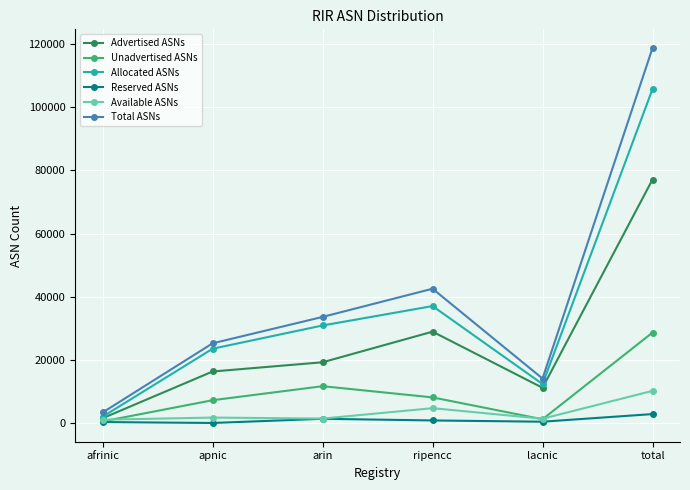

Which series has the widest spread of values?

Total ASNs